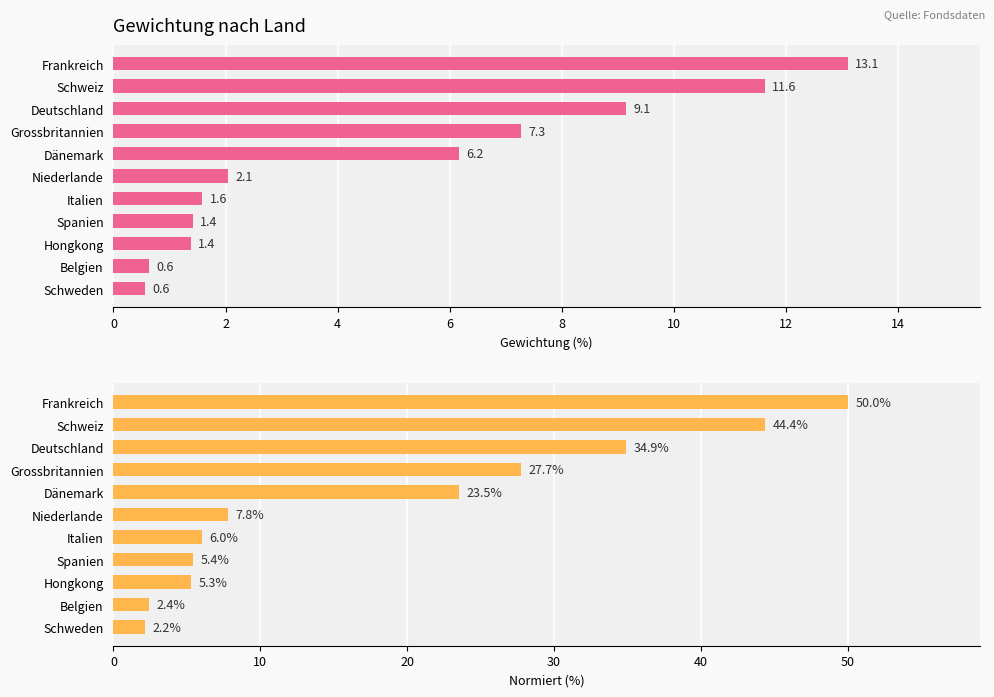

How many bars are there in each group?

2